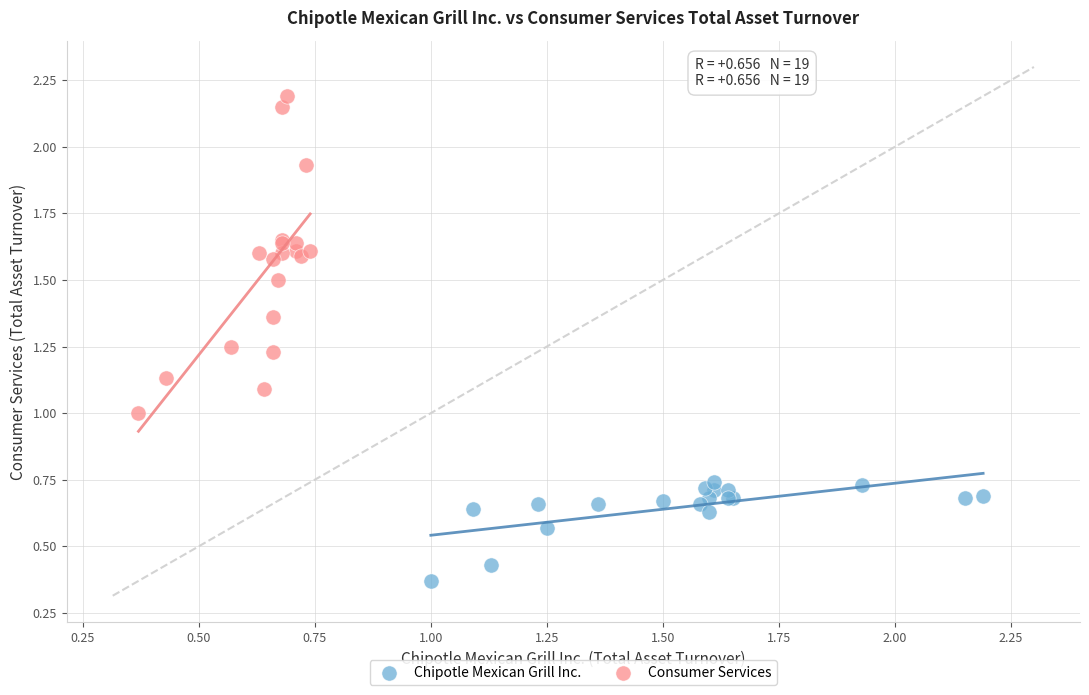

Which series reaches the maximum Y coordinate?

Consumer Services